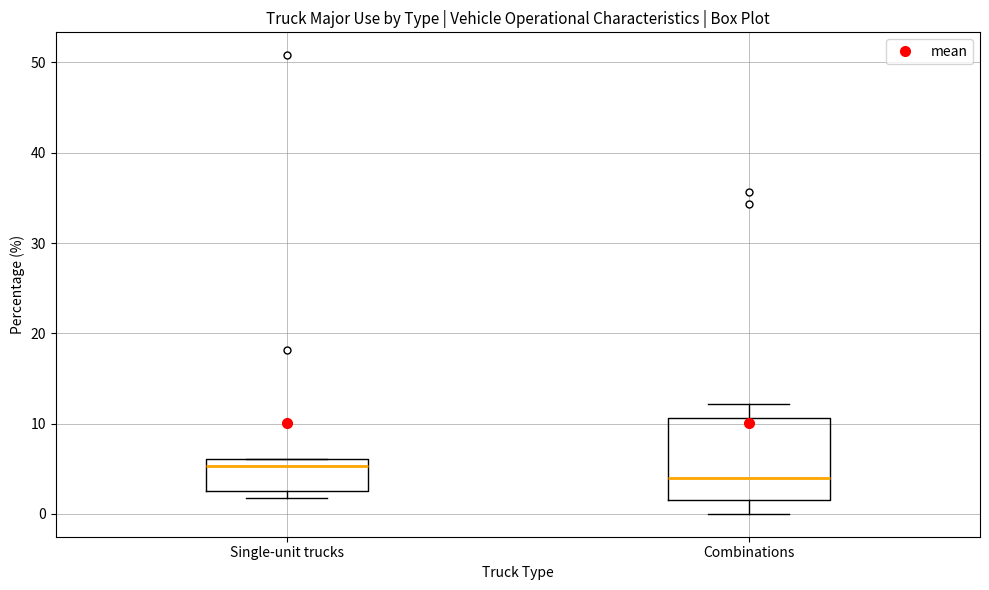

Reading left to right, transcribe this box plot: for each box, give where its median line is, the range the box spans, and where its two whiskers end, as read against the y-axis. The values are not printed on the chart, so give them approximately, as read against the axis.

Single-unit trucks: median 5, box 2 to 6, whiskers 2 (just below the box's lower edge) to 6
Combinations: median 4, box 2 to 11, whiskers 0 to 12